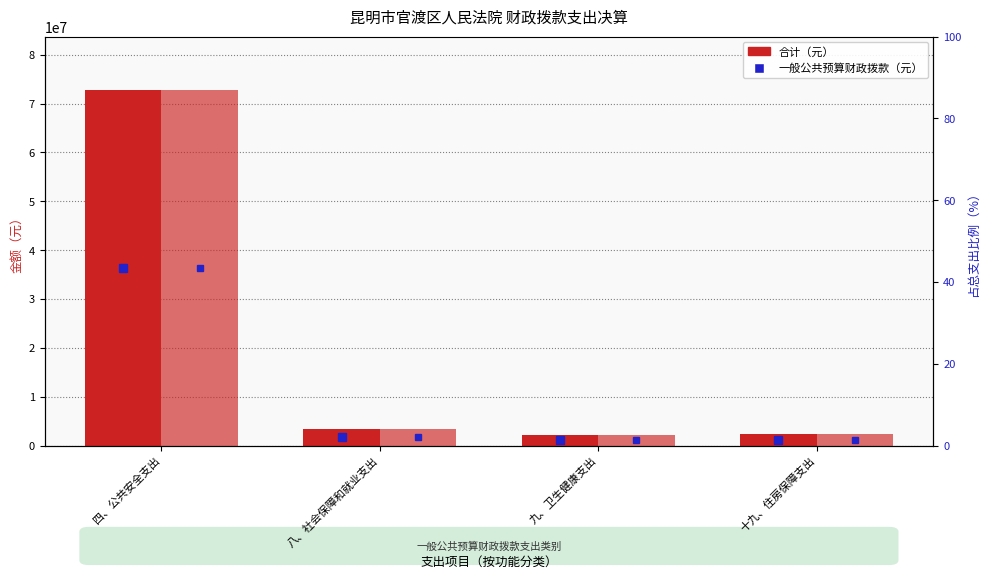

What is the sum of the 一般公共预算财政拨款 values at 八、社会保障和就业支出 and 九、卫生健康支出?

5662621.7